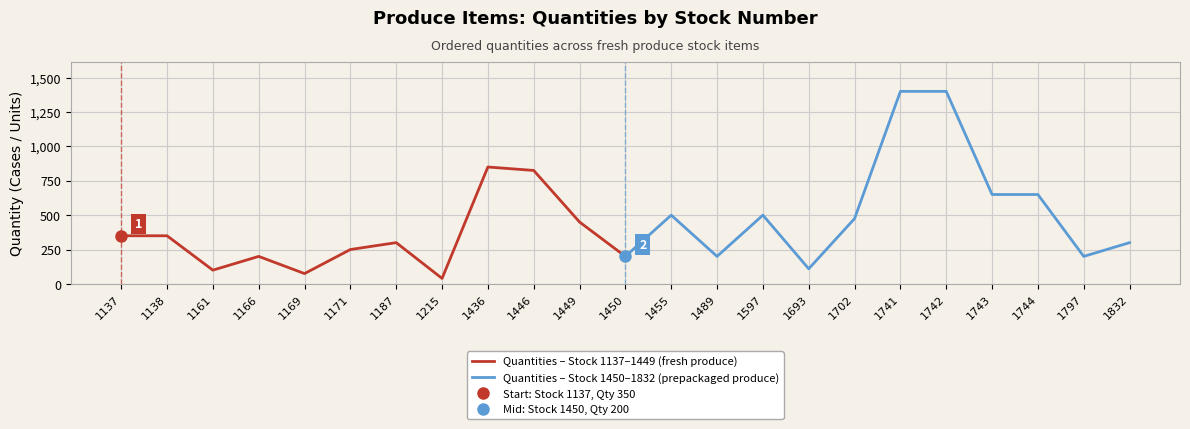

Is it true that Quantities – Stock 1137–1449 (fresh produce) equals 125 at 1169?

False